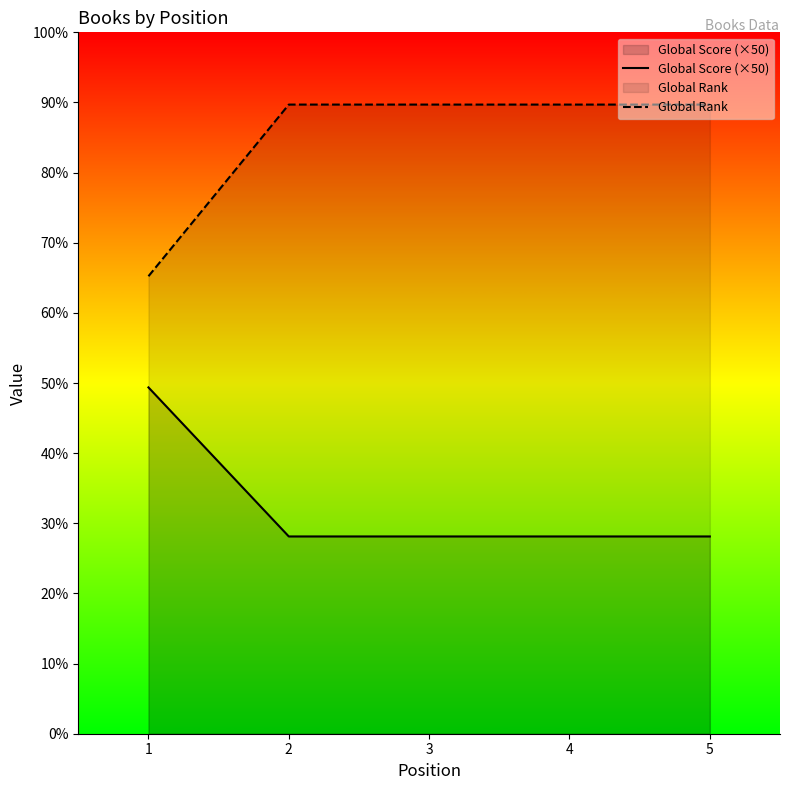

At which category is the sum across all series the highest?

2